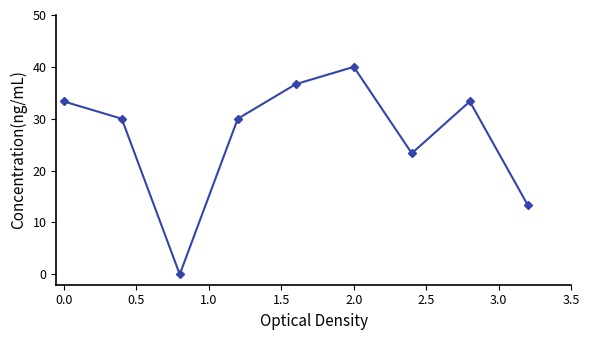

How many interior local valleys (lower than both neighbors) does the data have?

2